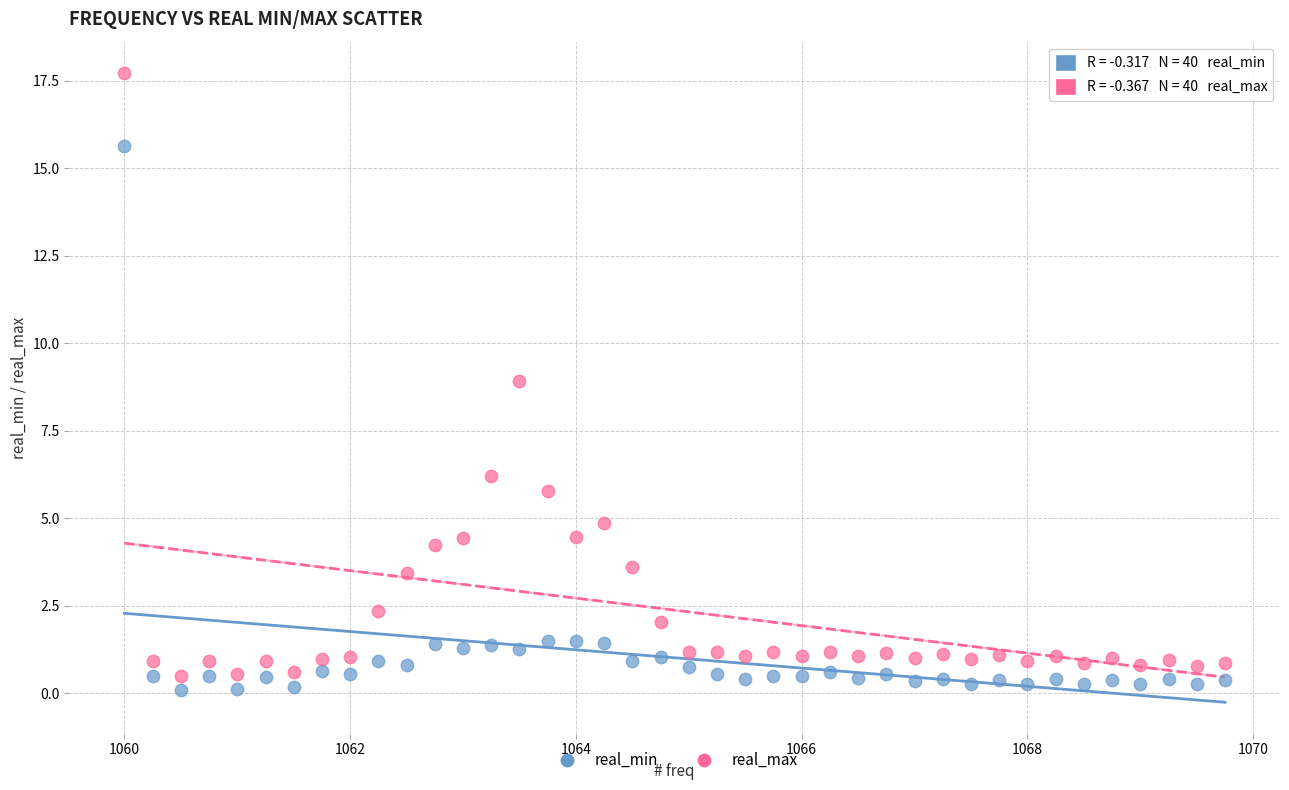

Which series reaches the maximum Y coordinate?

real_max